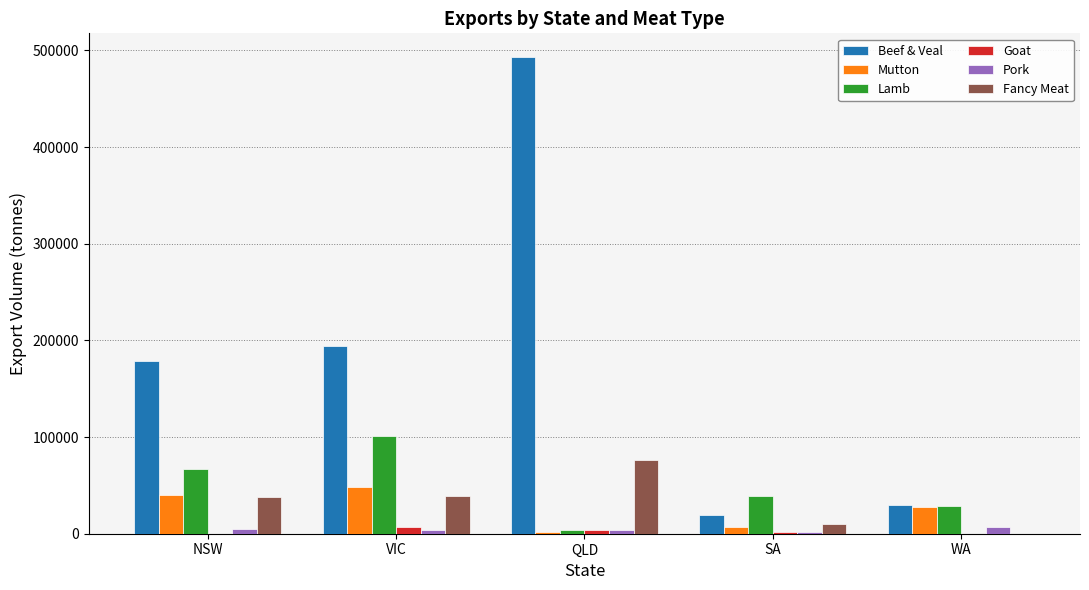

At which category is the sum across all series the highest?

QLD